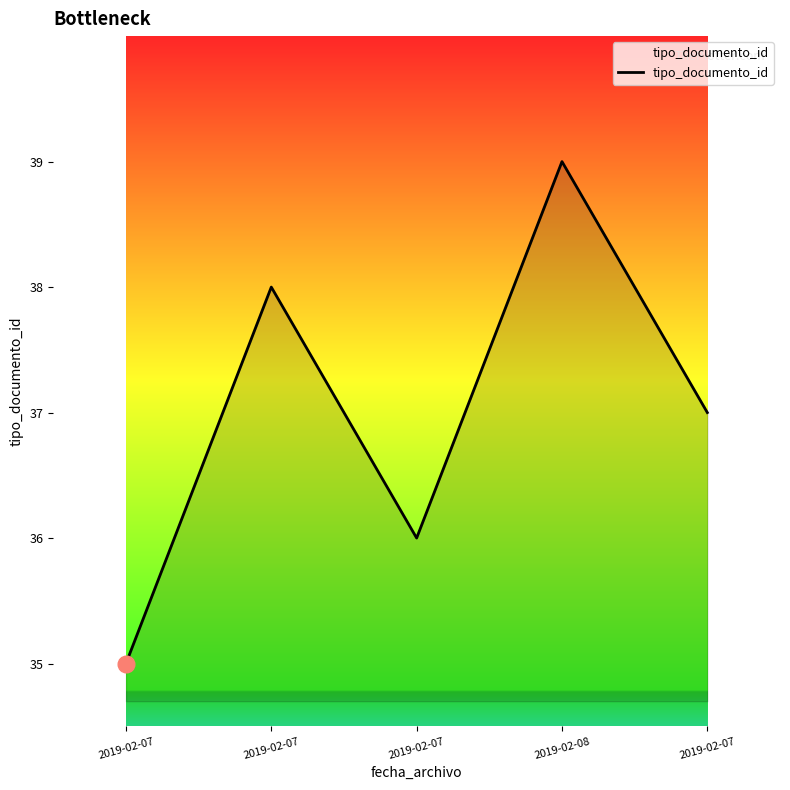

Does the chart have visible grid lines?

No